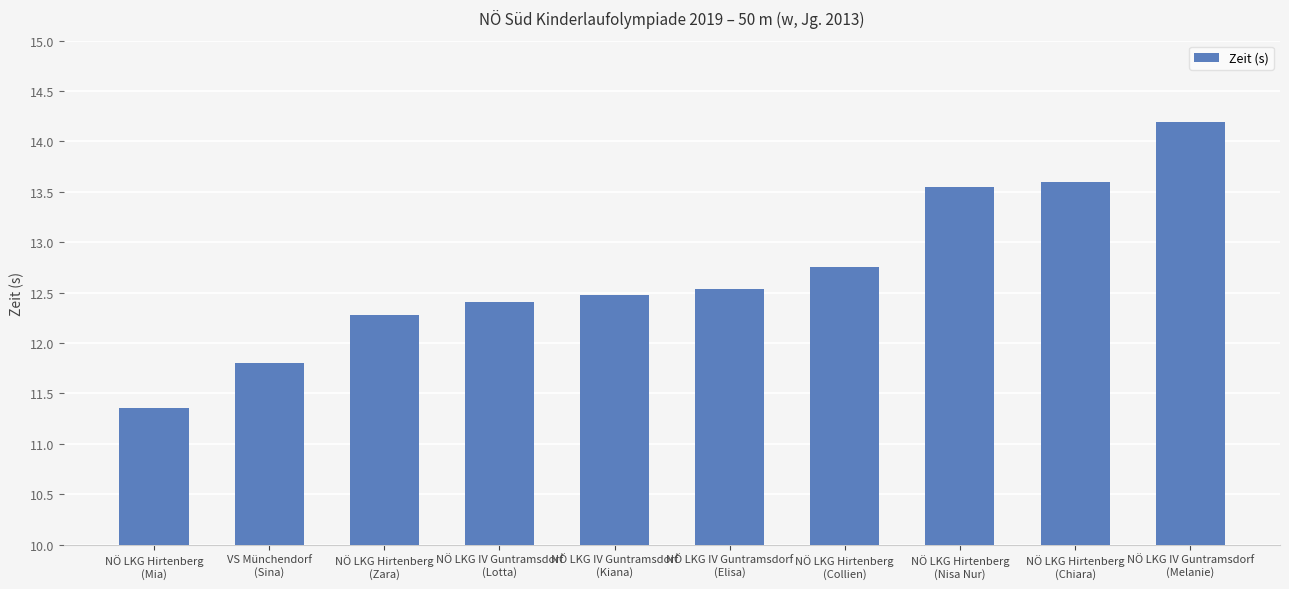

What value does the data have at NÖ LKG IV Guntramsdorf
(Kiana)?

12.5